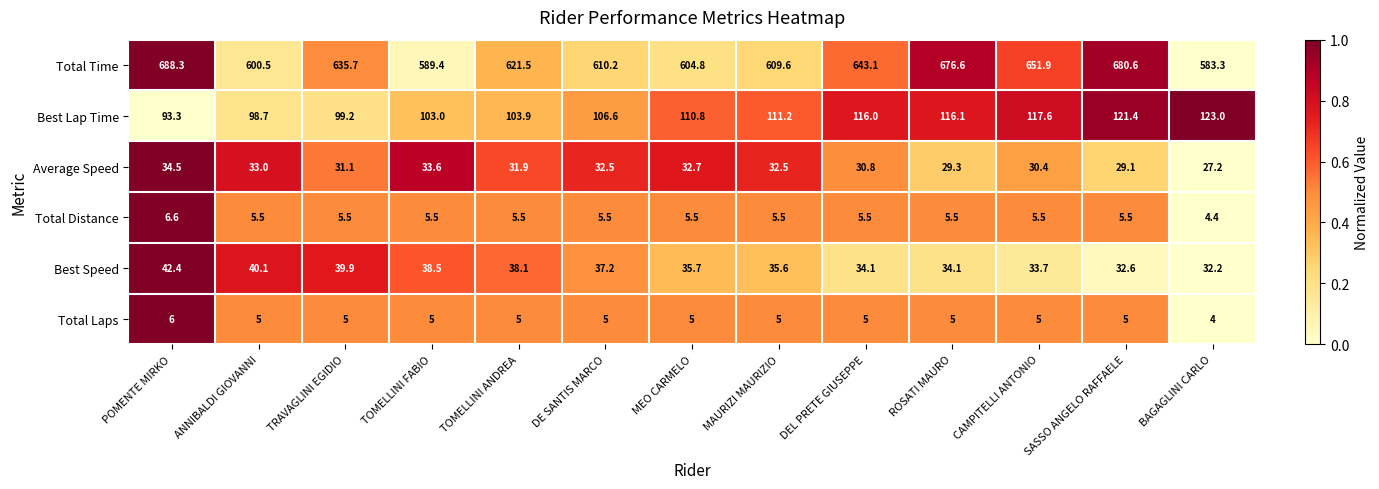

The value of Best Speed at ROSATI MAURO is 34.1. True or false?

True